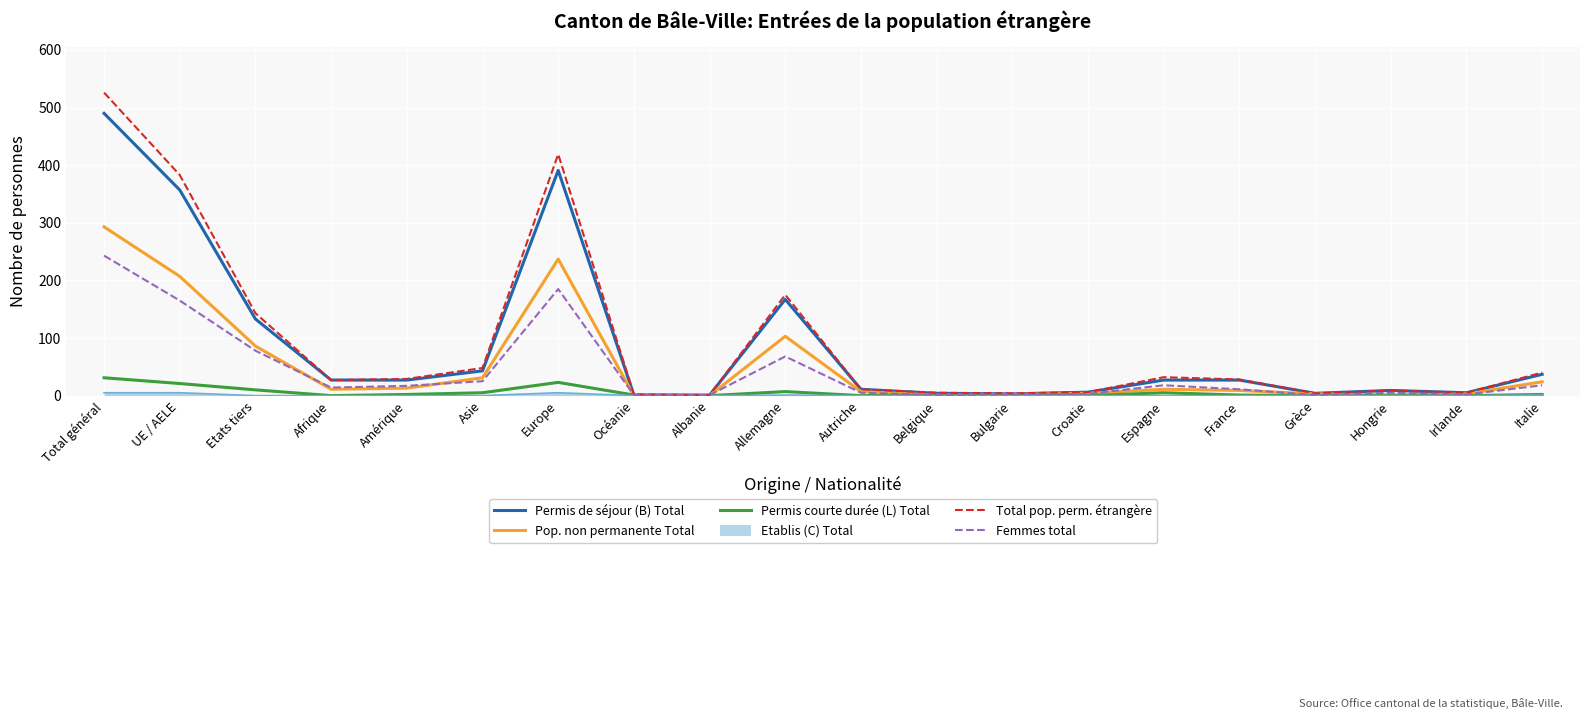

At which category is the sum across all series the highest?

Total général